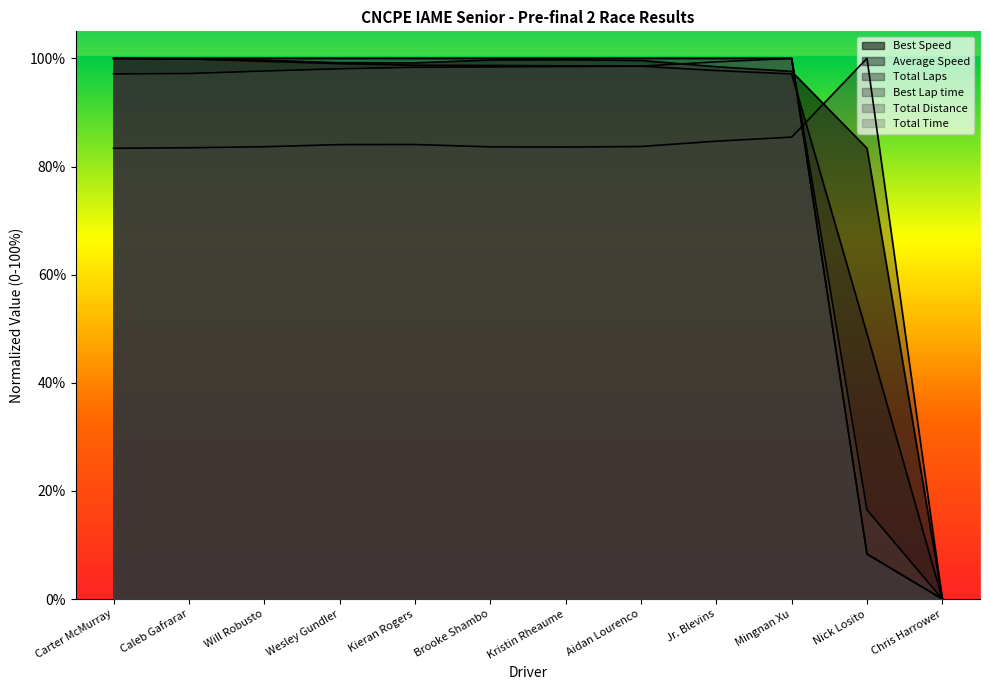

How many lines are shown in the chart?

6